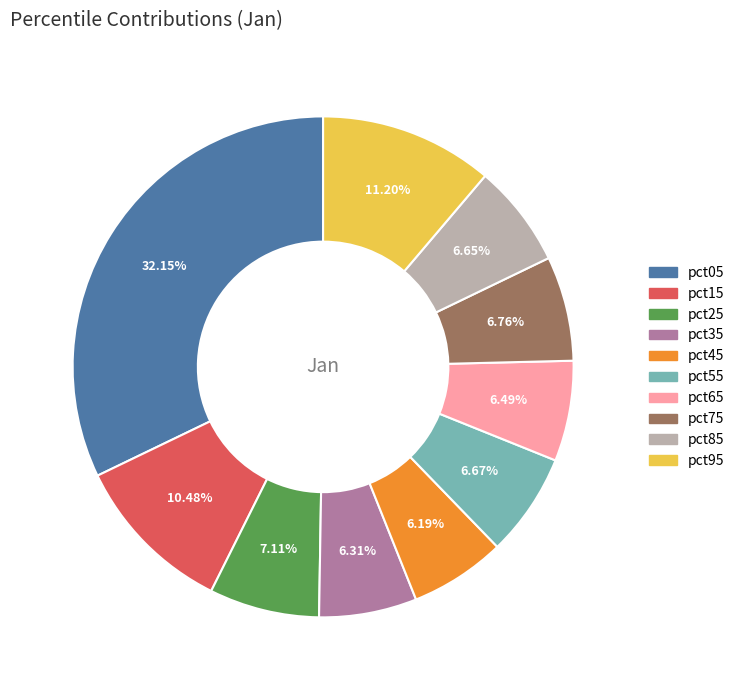

To the nearest percent, what is the difference between the largest and smallest slice percentages?

26%